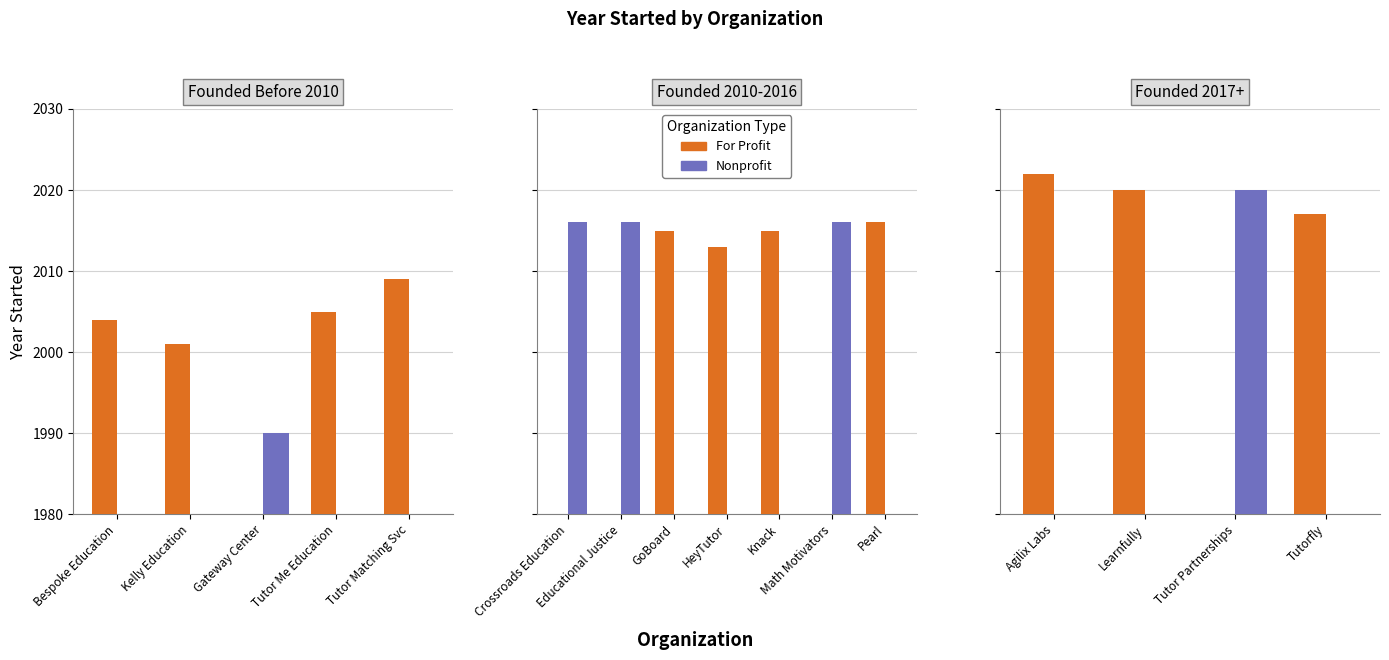

Between Kelly Education and Gateway Center, which series saw the biggest shift?

For Profit